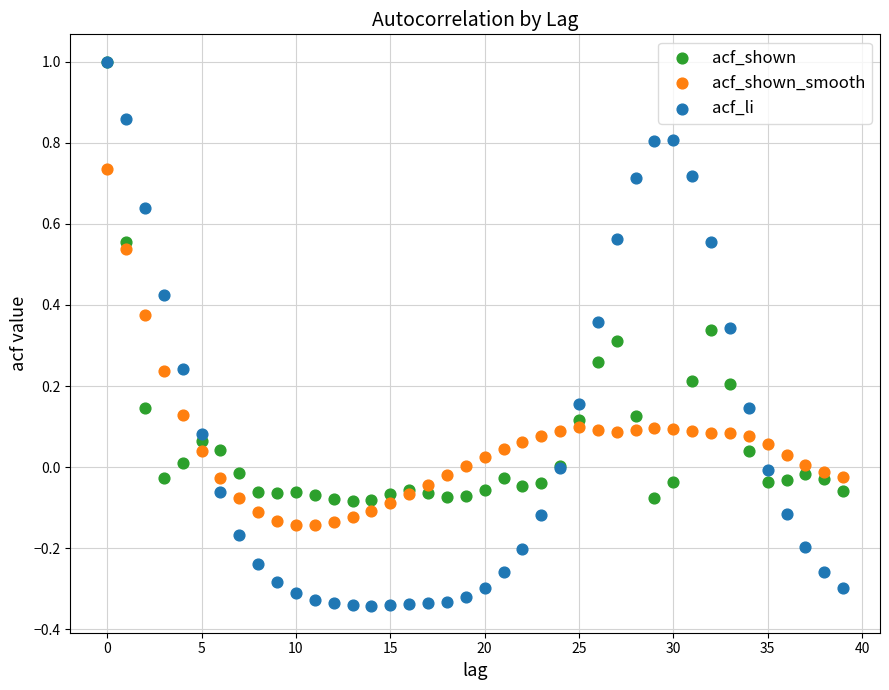

What are all the series names shown in the legend?

acf_shown, acf_shown_smooth, acf_li